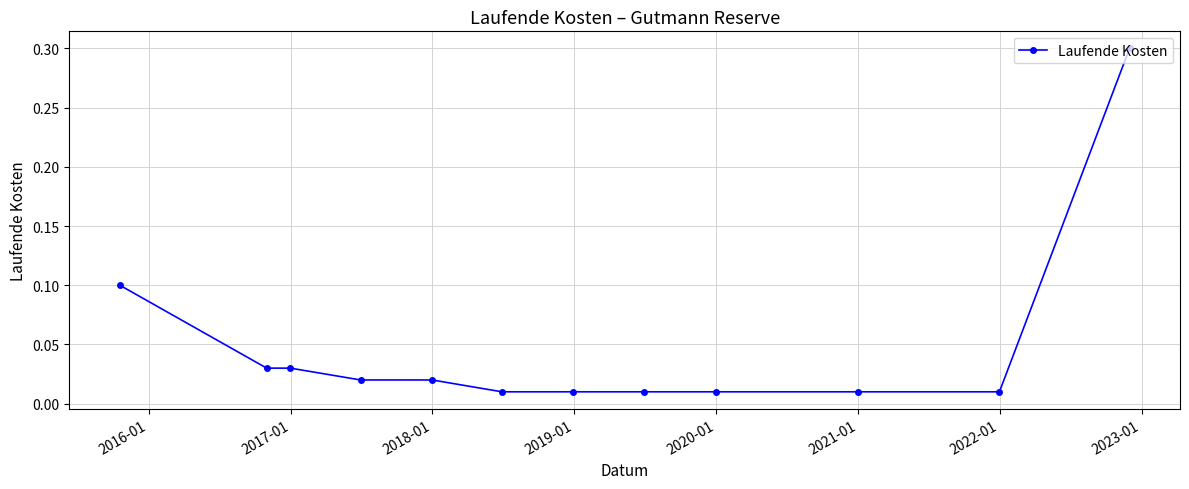

What is the value of the 1st point from the left?

0.1